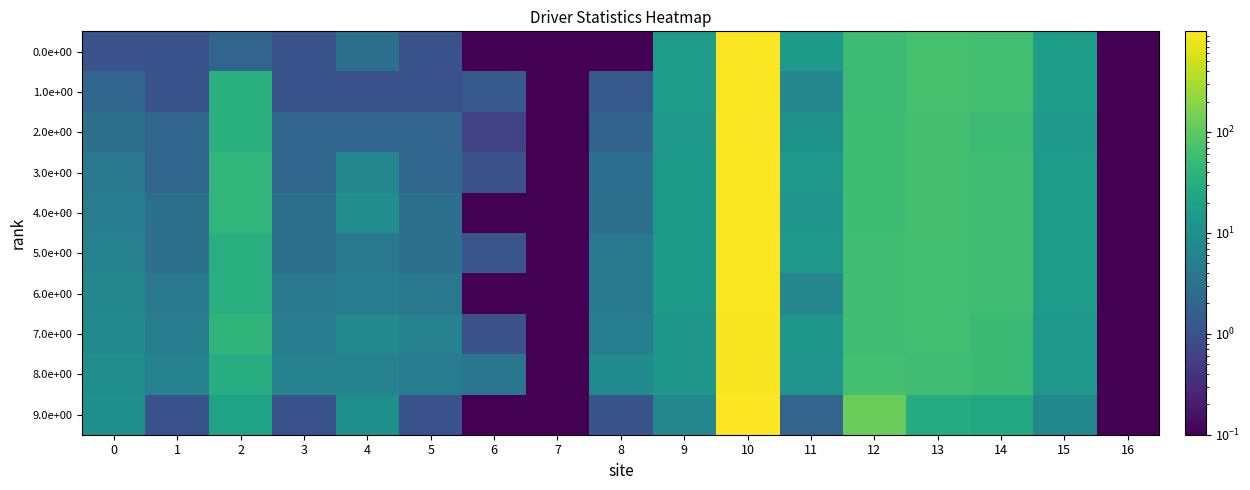

Reading left to right, what are all the values shown in this chart?

0.0e+00: 0=1.0	1=1.0	2=2.0	3=1.0	4=3.0	5=1.0	6=0.0	7=0.0	8=0.0	9=16.0	10=942.5	11=15.0	12=54.3	13=68.8	14=63.4	15=16.6	16=0.0
1.0e+00: 0=2.0	1=1.0	2=35.0	3=1.0	4=1.0	5=1.0	6=1.3	7=0.0	8=1.3	9=16.0	10=953.0	11=7.0	12=55.6	13=67.2	14=62.7	15=16.6	16=0.0
2.0e+00: 0=3.0	1=2.0	2=34.0	3=2.0	4=2.0	5=2.0	6=0.6	7=0.0	8=1.9	9=14.0	10=952.8	11=11.0	12=56.2	13=66.5	14=54.9	15=14.5	16=0.0
3.0e+00: 0=4.0	1=2.0	2=42.0	3=2.0	4=7.0	5=2.0	6=1.0	7=0.0	8=2.9	9=15.0	10=938.1	11=14.0	12=57.2	13=65.3	14=59.7	15=15.6	16=0.0
4.0e+00: 0=5.0	1=3.0	2=43.0	3=3.0	4=9.0	5=3.0	6=0.1	7=0.0	8=3.0	9=15.0	10=942.3	11=12.0	12=57.3	13=65.2	14=59.5	15=15.6	16=0.0
5.0e+00: 0=6.0	1=3.0	2=32.0	3=3.0	4=4.0	5=3.0	6=1.1	7=0.0	8=4.1	9=15.0	10=937.9	11=14.0	12=58.5	13=63.9	14=59.8	15=15.6	16=0.0
6.0e+00: 0=7.0	1=4.0	2=33.0	3=4.0	4=5.0	5=4.0	6=0.0	7=0.0	8=4.2	9=15.0	10=957.3	11=7.0	12=58.5	13=63.9	14=58.5	15=15.6	16=0.0
7.0e+00: 0=8.0	1=5.0	2=41.0	3=5.0	4=8.0	5=6.0	6=1.0	7=0.0	8=5.2	9=13.0	10=915.1	11=13.0	12=59.5	13=62.8	14=53.1	15=13.5	16=0.0
8.0e+00: 0=9.0	1=6.0	2=31.0	3=6.0	4=6.0	5=5.0	6=3.7	7=0.0	8=8.9	9=13.0	10=903.9	11=12.0	12=63.2	13=59.1	14=53.7	15=13.5	16=0.0
9.0e+00: 0=10.0	1=1.0	2=21.0	3=1.0	4=10.0	5=1.0	6=0.0	7=0.0	8=1.1	9=7.0	10=993.7	11=2.0	12=123.9	13=30.2	14=26.3	15=7.3	16=0.0